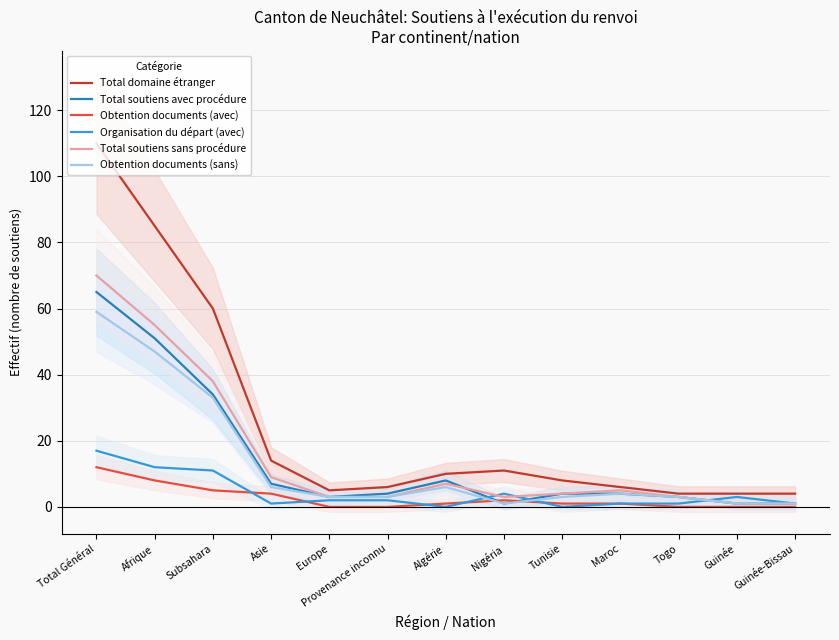

What are all the series names shown in the legend?

Total domaine étranger, Total soutiens avec procédure, Obtention documents (avec), Organisation du départ (avec), Total soutiens sans procédure, Obtention documents (sans)